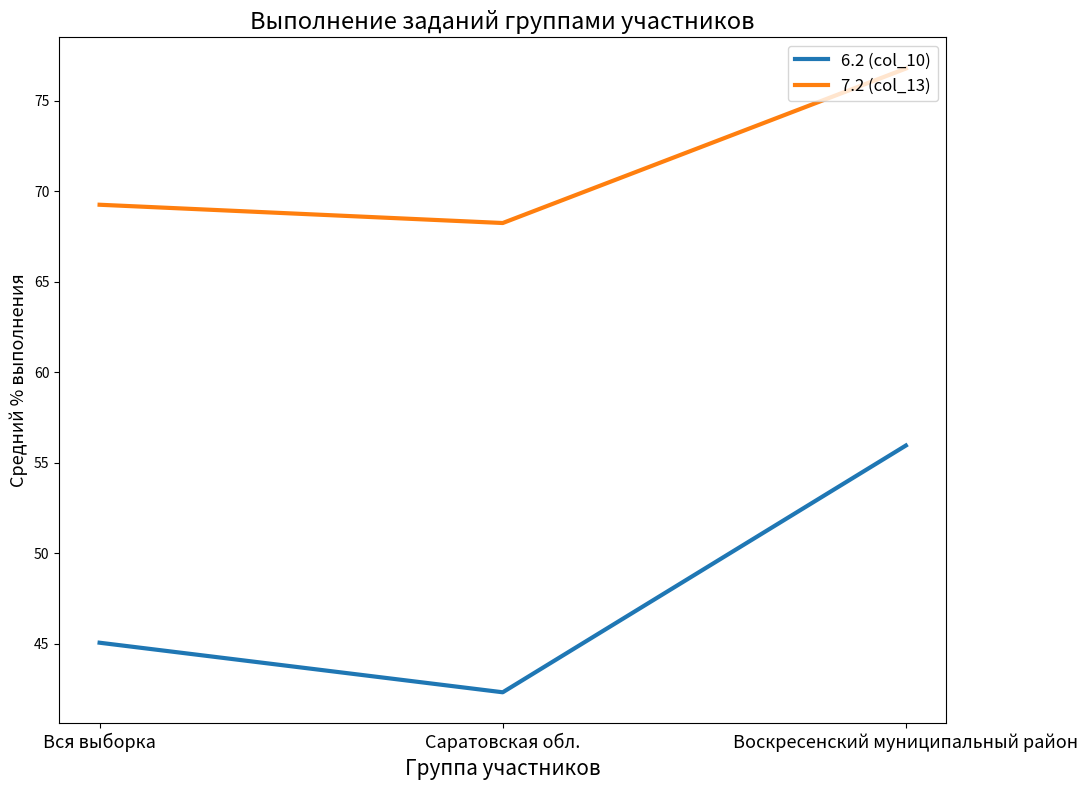

Between Вся выборка and Саратовская обл., which series saw the biggest shift?

6.2 (col_10)